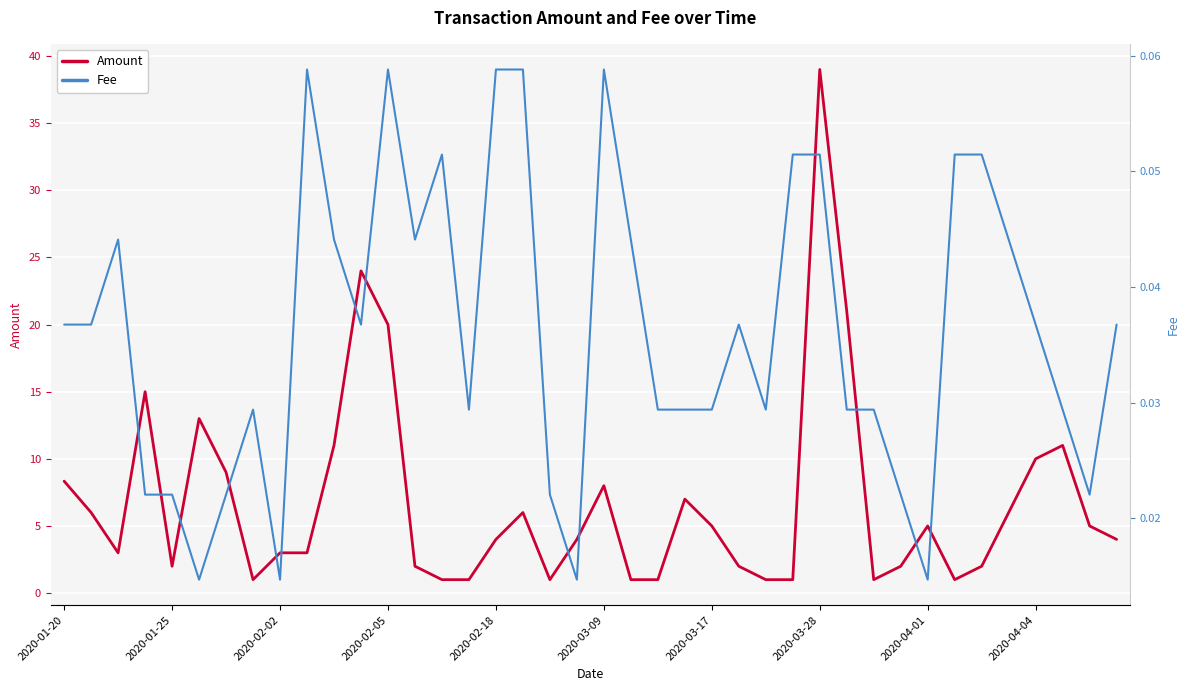

Is it true that Amount equals 39.0 at 2020-03-28?

True